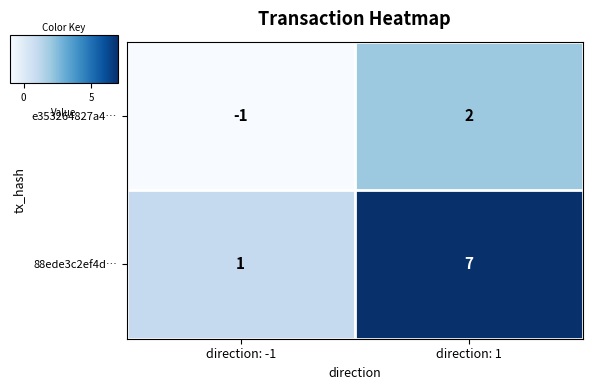

Reading right to left, list all the values displayed in this chart.

e353264827a4…: direction: 1=2	direction: -1=-1
88ede3c2ef4d…: direction: 1=7	direction: -1=1